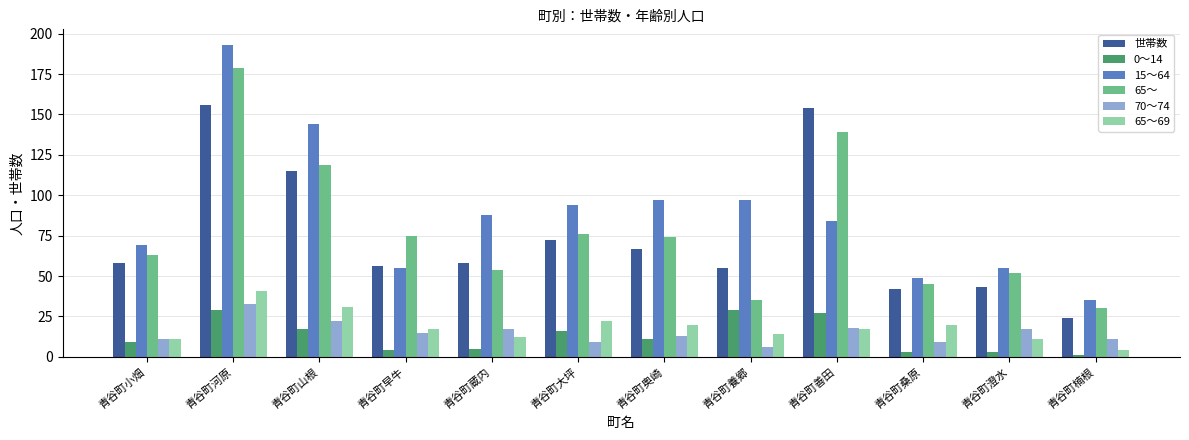

Is the value of 15～64 at 青谷町小畑 greater than the value of 70～74 at 青谷町蔵内?

Yes